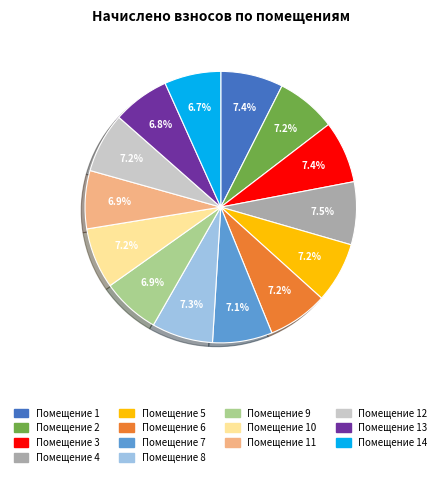

To the nearest percent, what is the average slice percentage?

7%